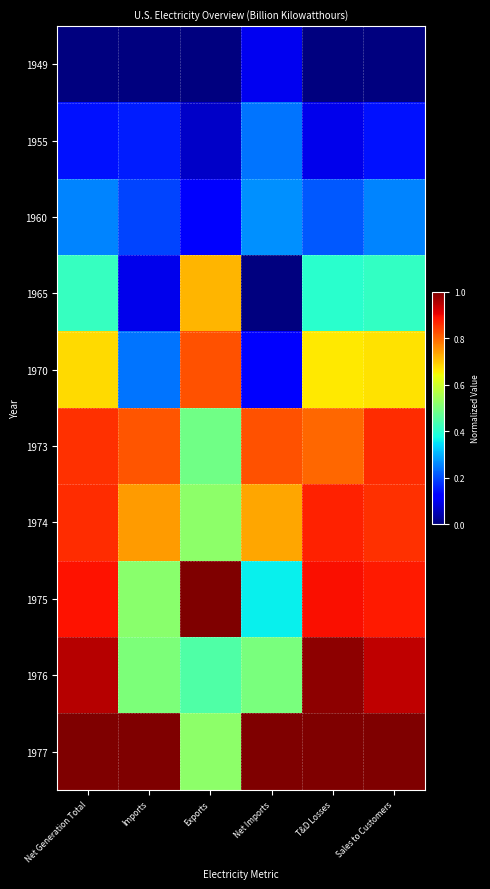

At Sales to Customers, list the series in order from largest to smallest.

1977, 1976, 1975, 1973, 1974, 1970, 1965, 1960, 1955, 1949